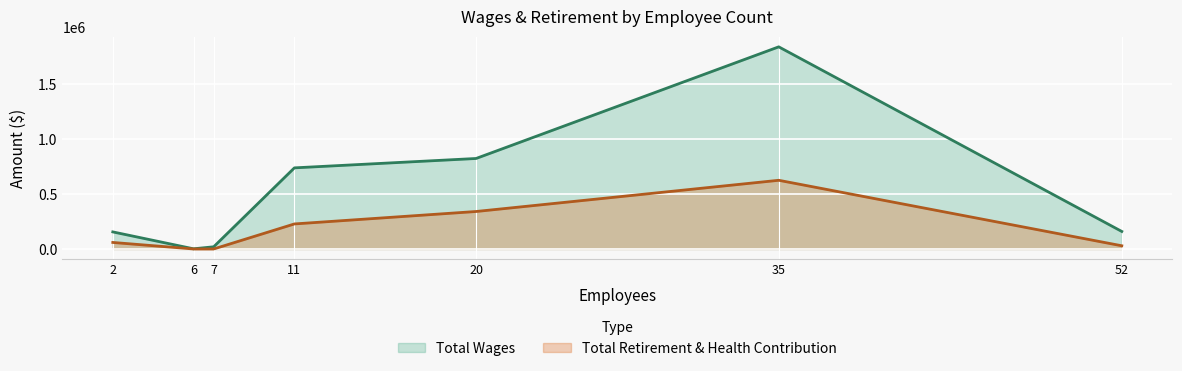

True or false: Total Retirement & Health Contribution and Total Wages cross at least once.

False